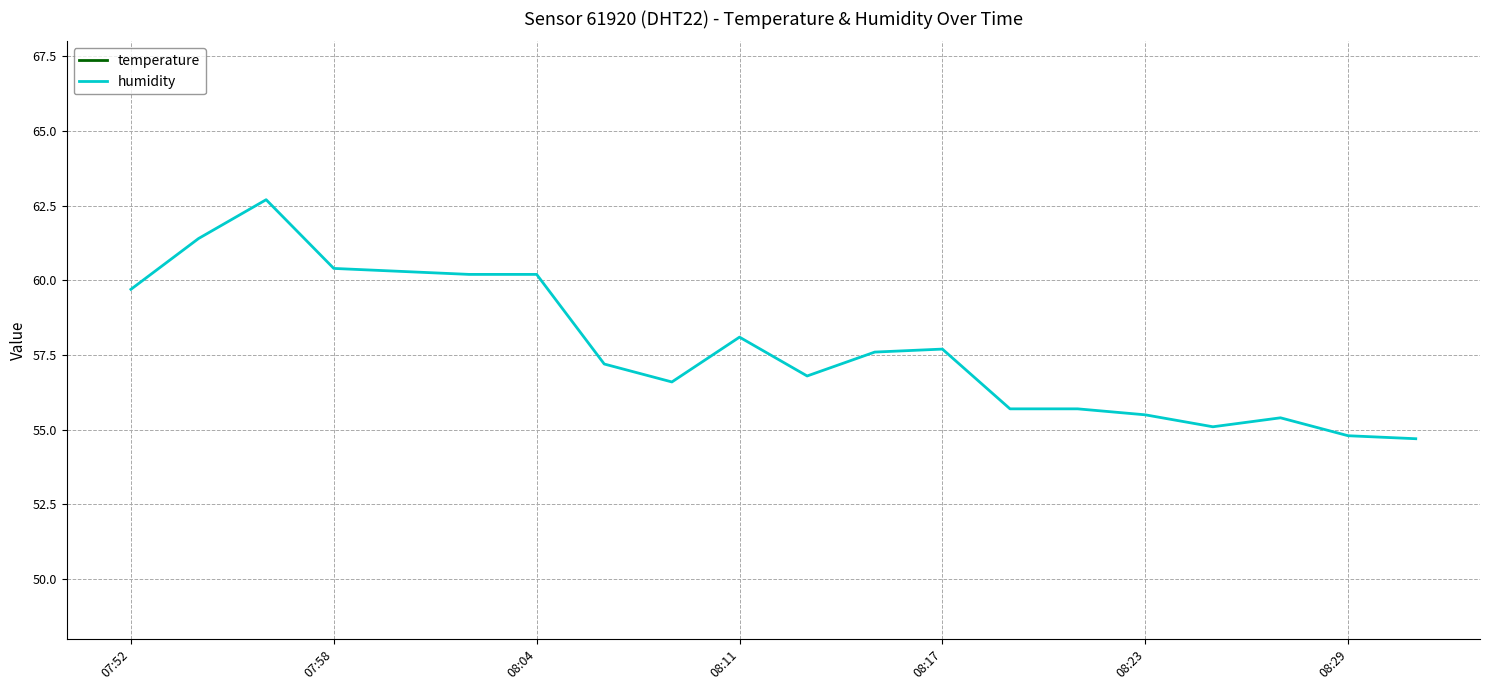

Count the number of data series in this chart.

2